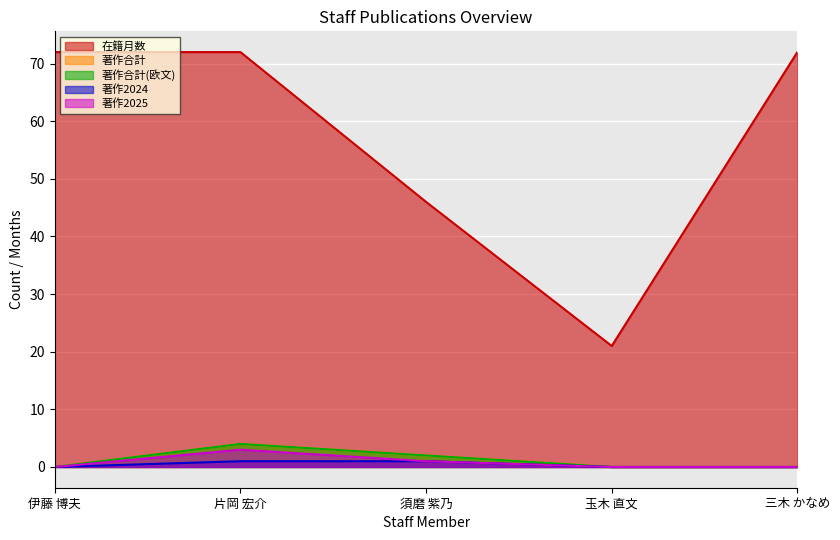

What position from the left is 片岡 宏介?

2